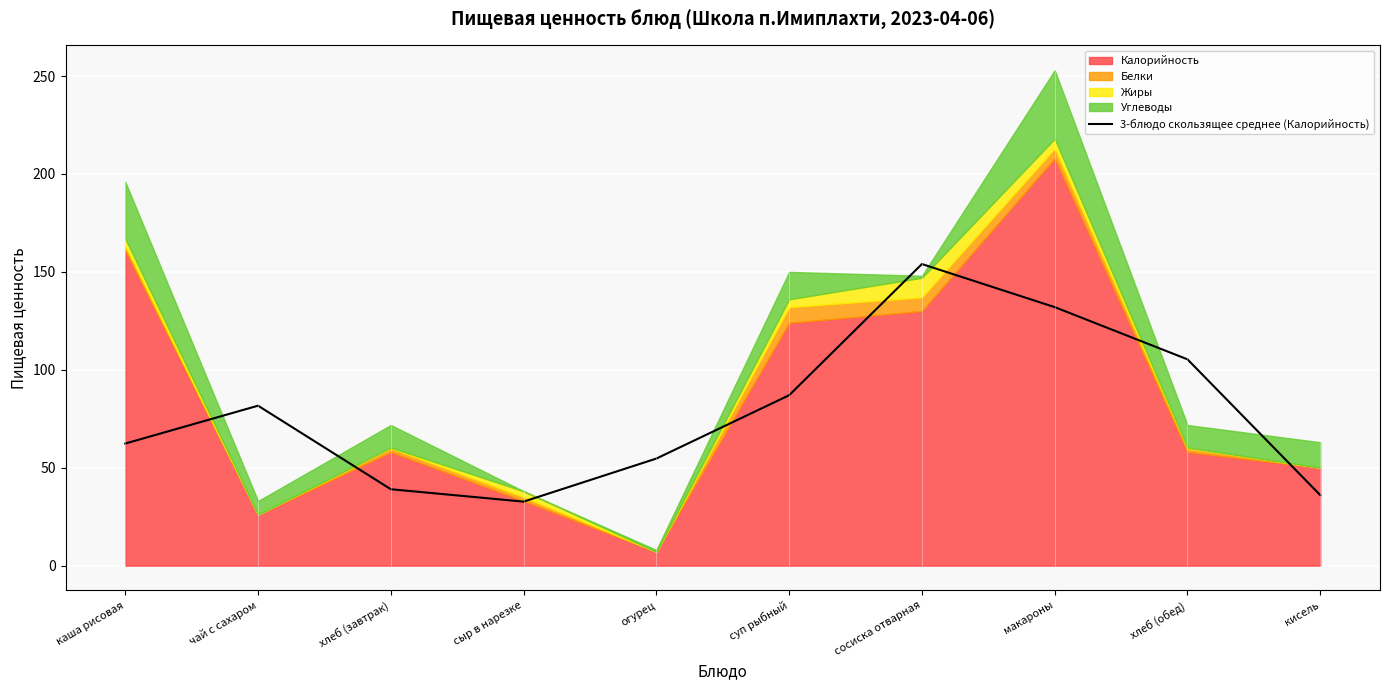

What is the difference between the maximum and minimum values?

121.3